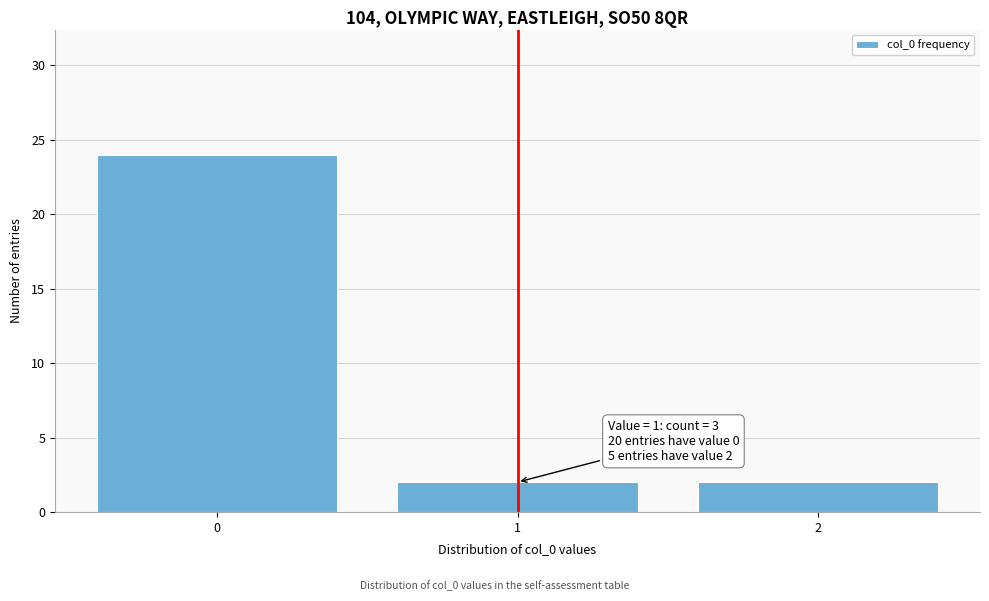

Over which range of the x-axis is the bar tallest?

-0.5 to 0.5